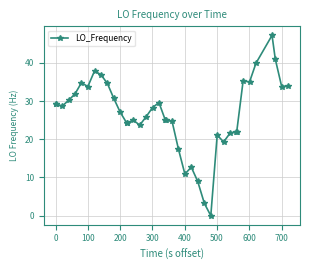

What is the greatest value displayed?

47.2